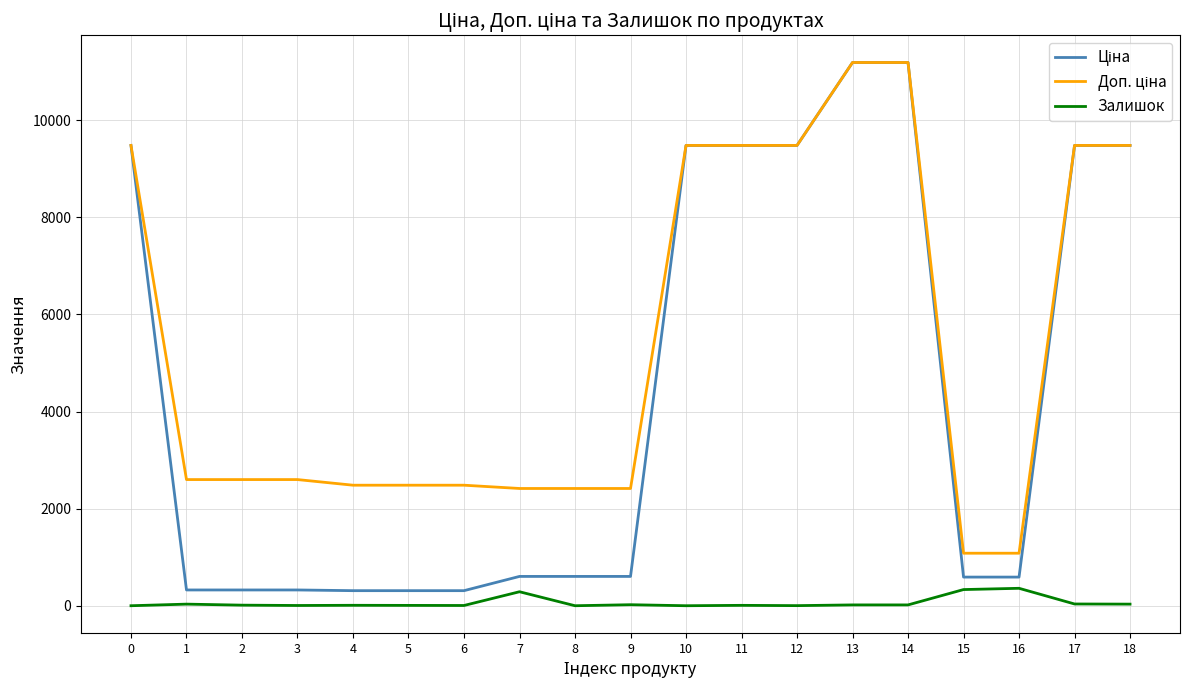

Is this an area chart (filled region under the line)?

No